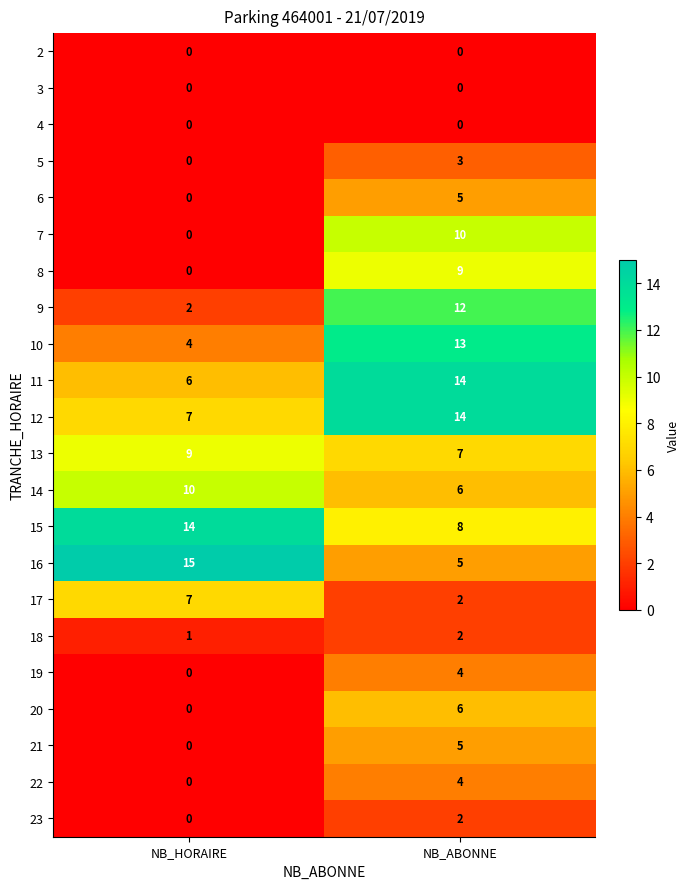

Which category has the highest value in the 9 series?

NB_ABONNE